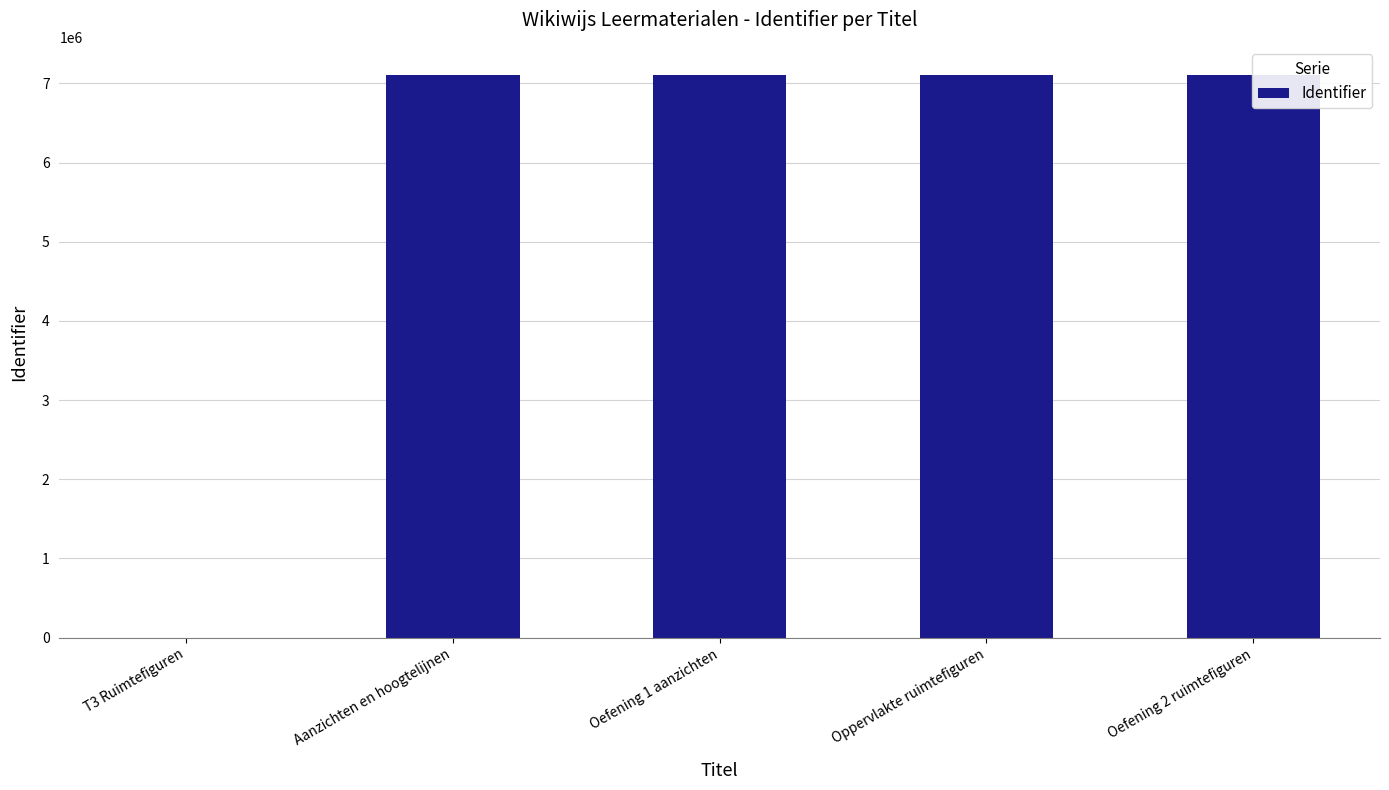

What is the value of the 3rd bar from the left?

7106040